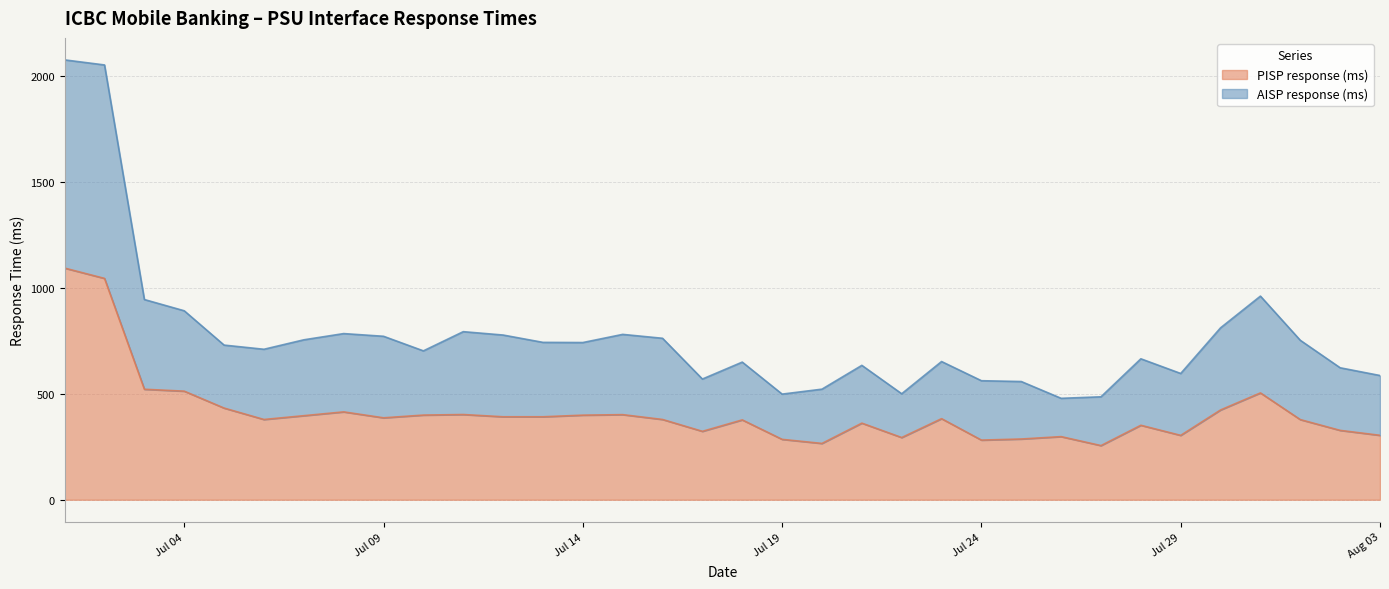

Which series changed the most between 2021-07-10 and 2021-07-15?

AISP response (ms)